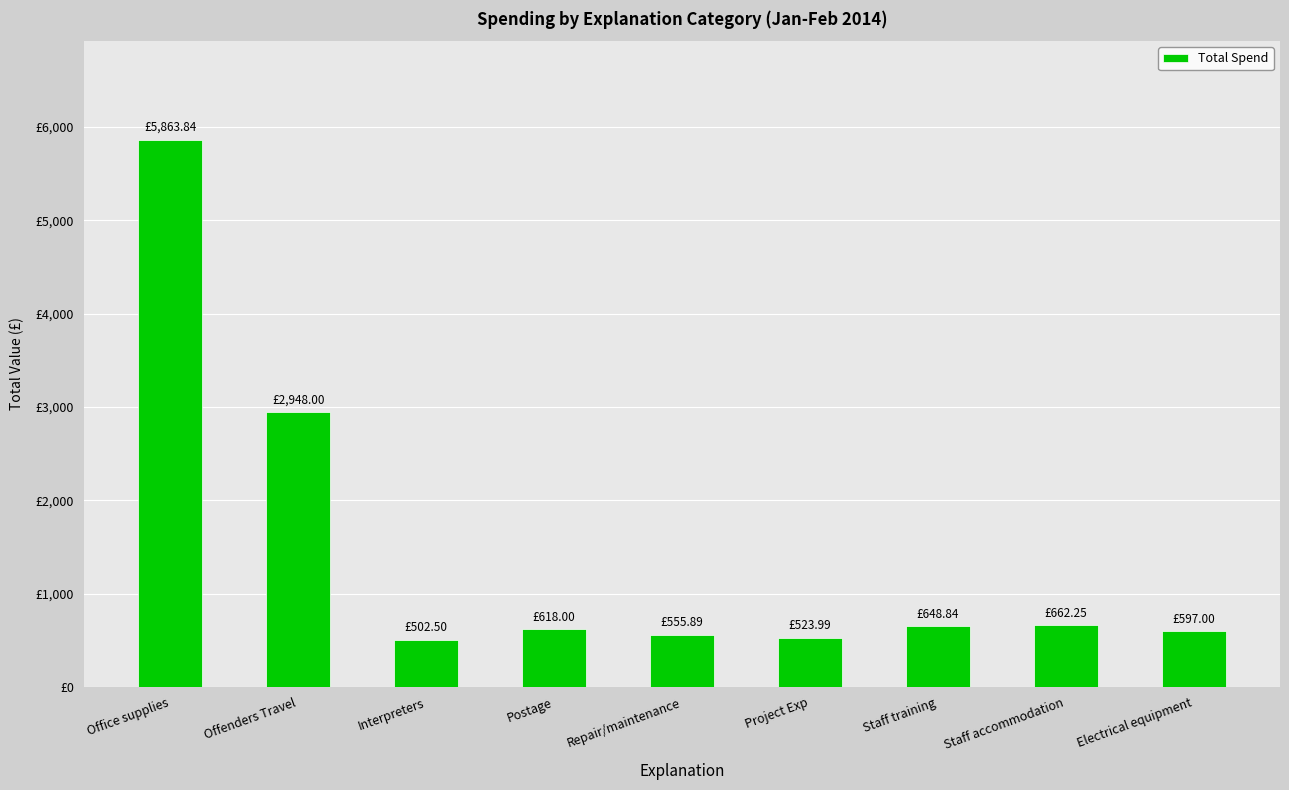

How many bars are there in total?

9